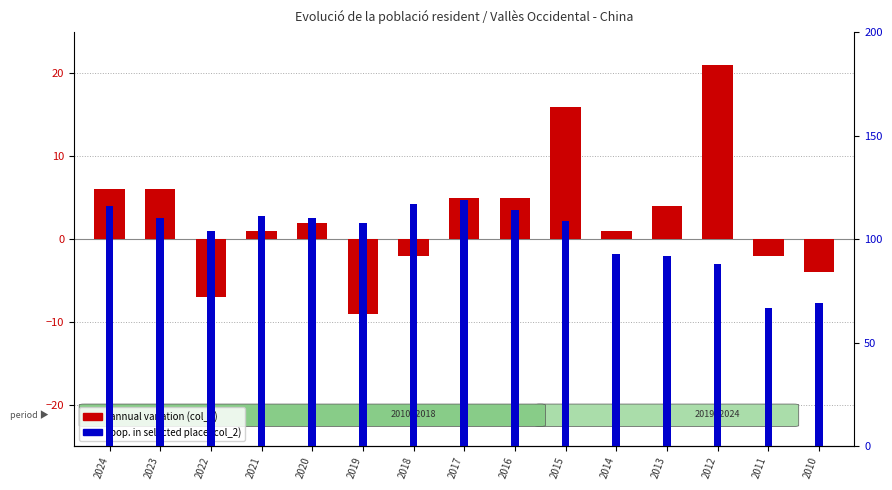

What are all the series names shown in the legend?

annual variation (col_4), pop. in selected place (col_2)